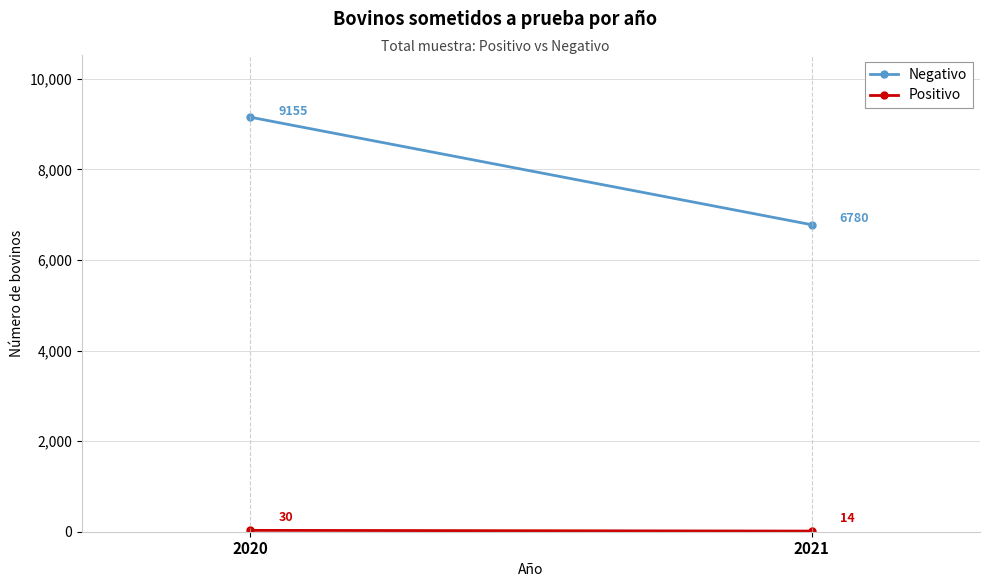

What is the difference between the highest and lowest values at 2021?

6766